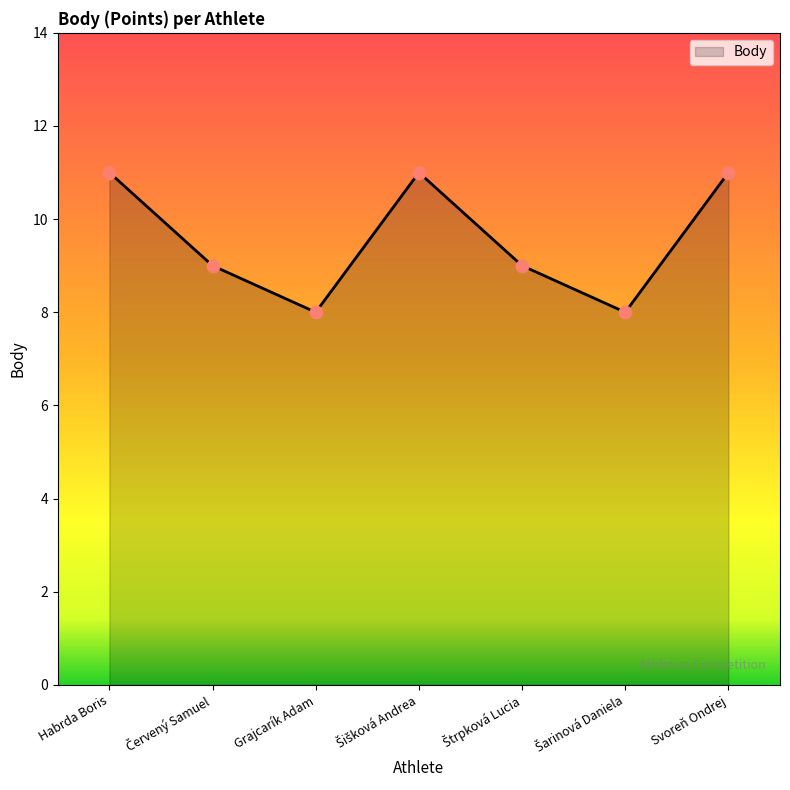

What is the difference between the maximum and minimum values?

3